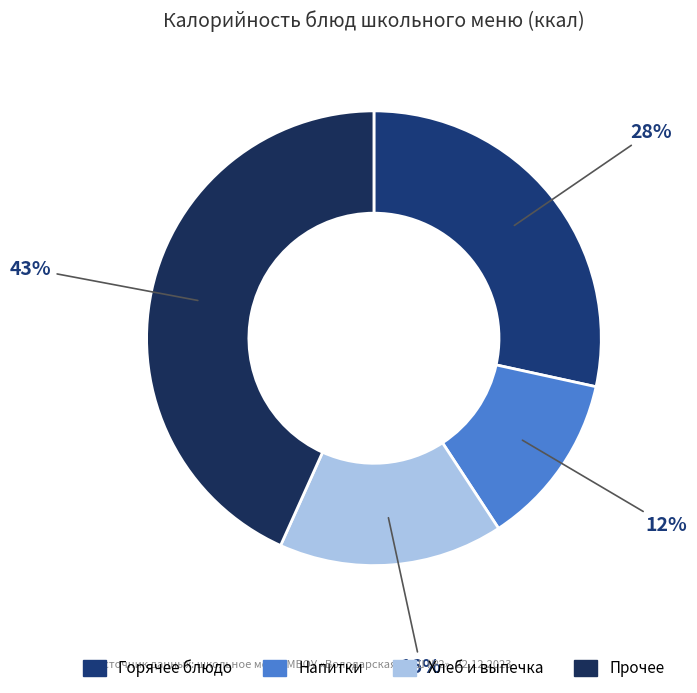

How many segments does this pie chart have?

4